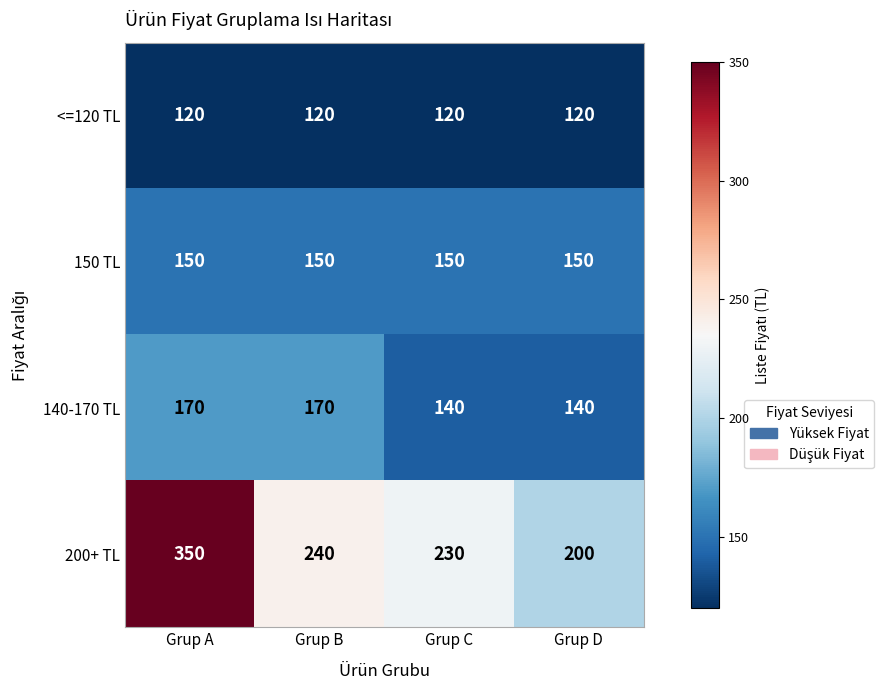

At how many categories does at least one series exceed 172?

4